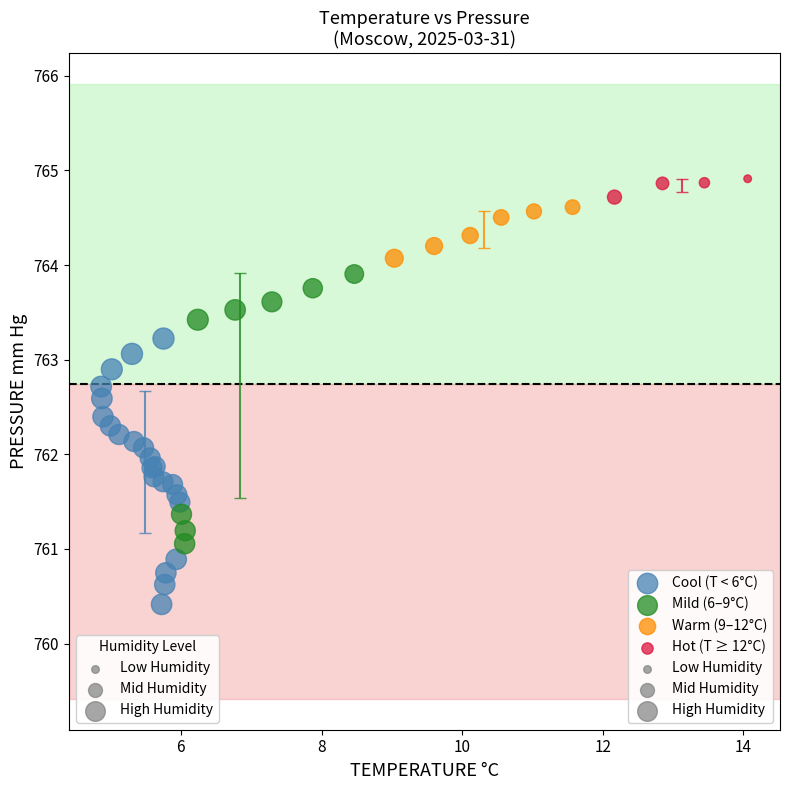

Which series reaches the maximum Y coordinate?

Hot (T ≥ 12°C)